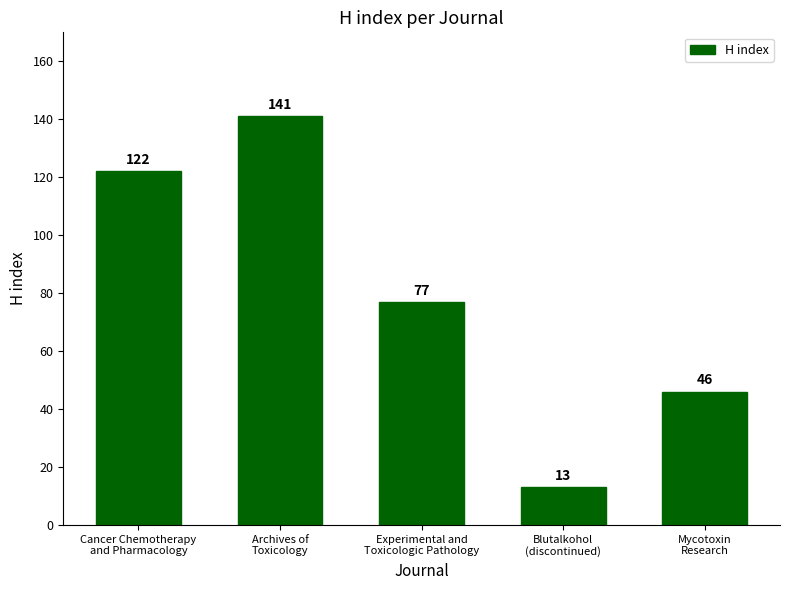

Is it true that the value at Experimental and
Toxicologic Pathology is 77?

True